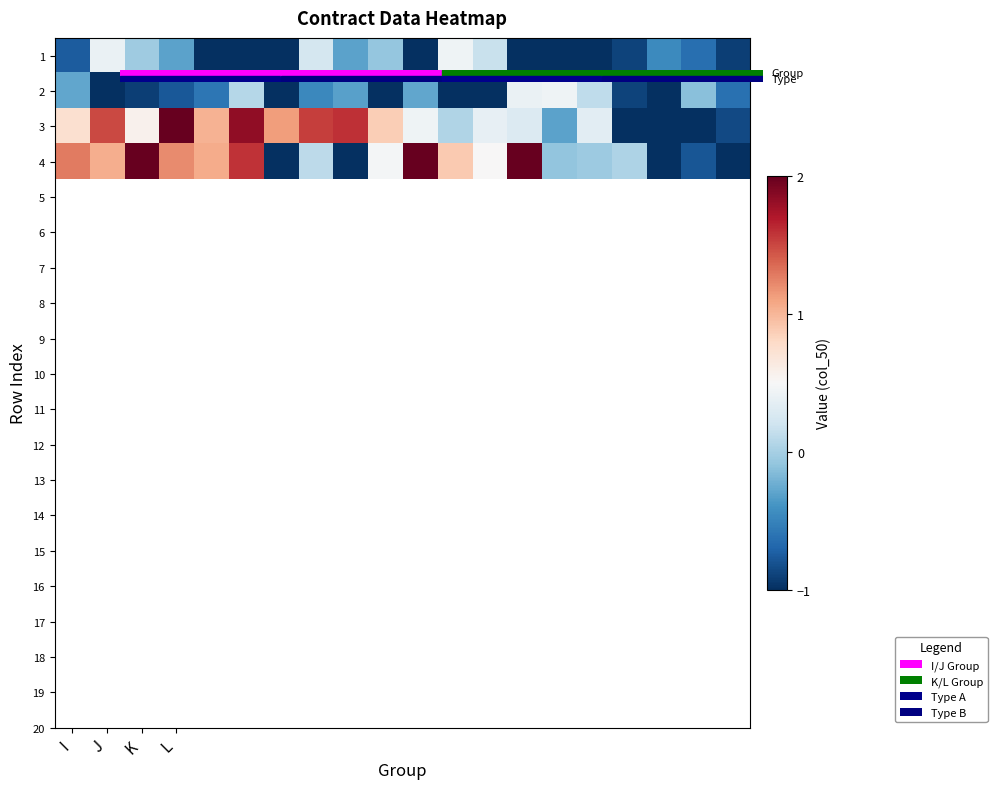

At which category is the sum across all series the highest?

L